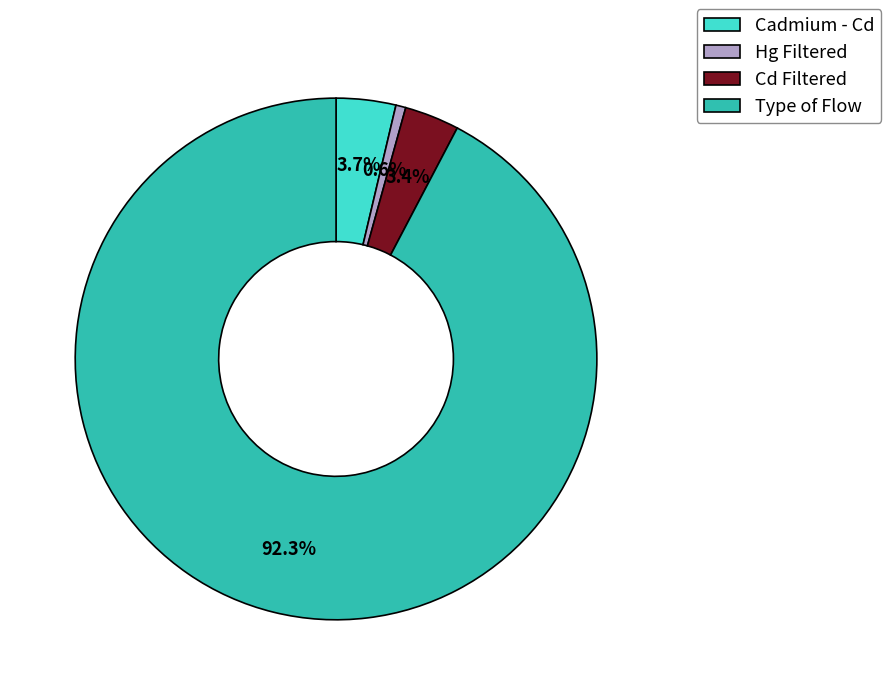

What is the smallest slice in the pie chart?

Hg Filtered